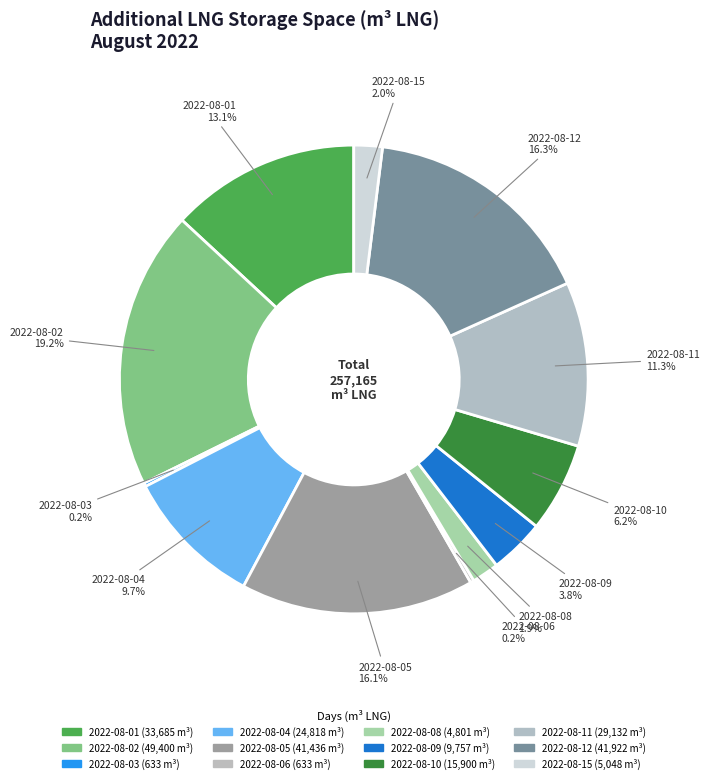

What is the largest slice in the pie chart?

2022-08-02